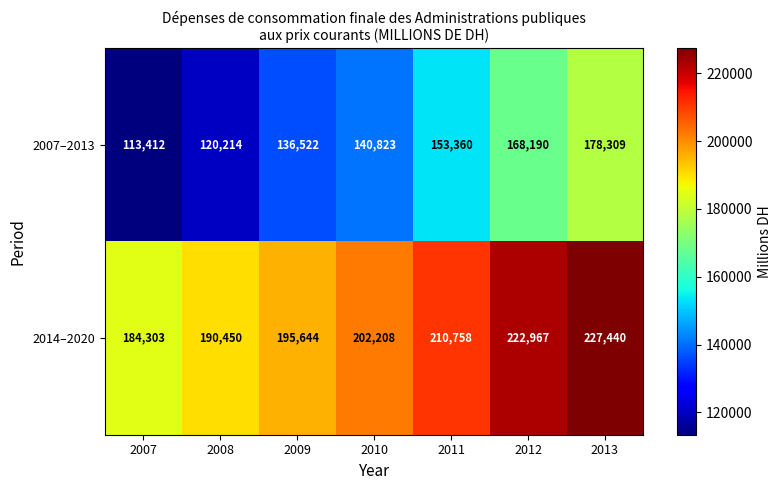

At which label is 2007–2013 closest to 145860?

2010